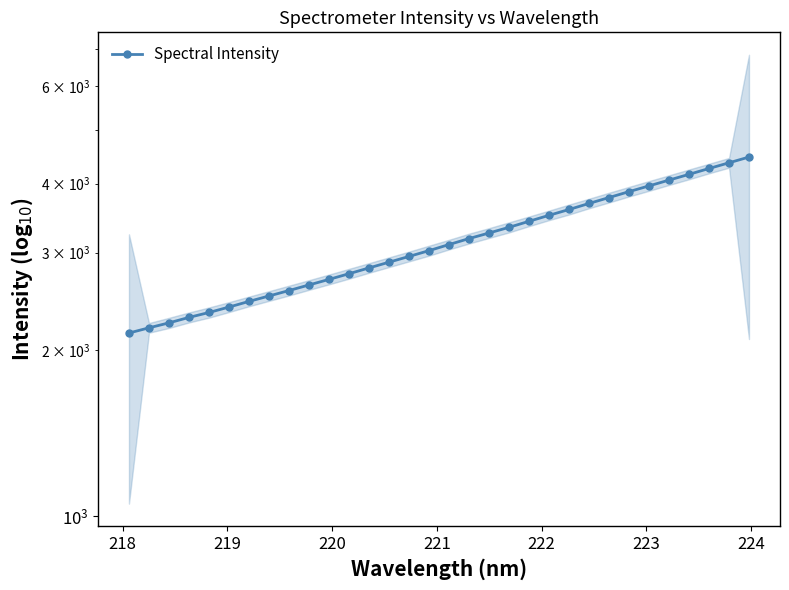

How many lines are shown in the chart?

1